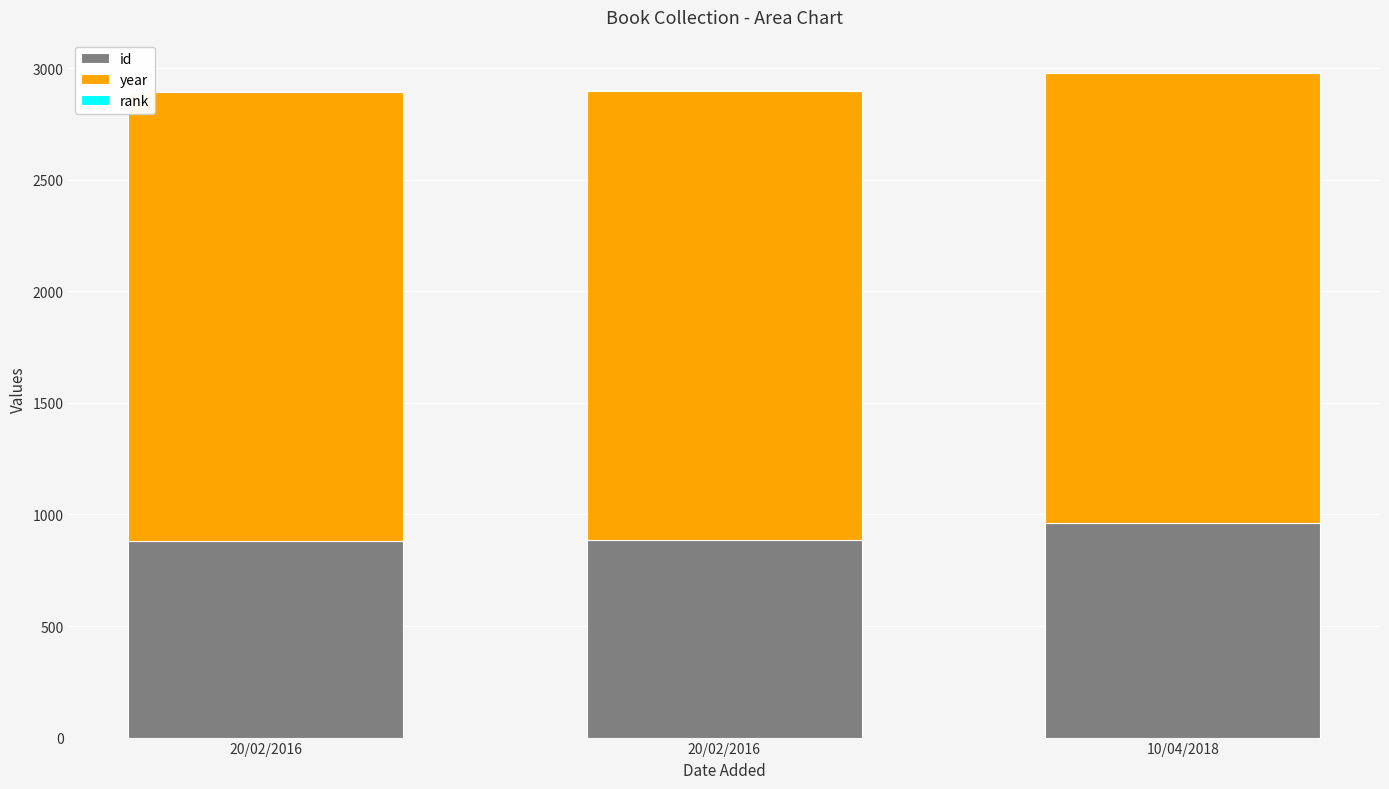

List the series in order of their peak value, highest first.

year, id, rank